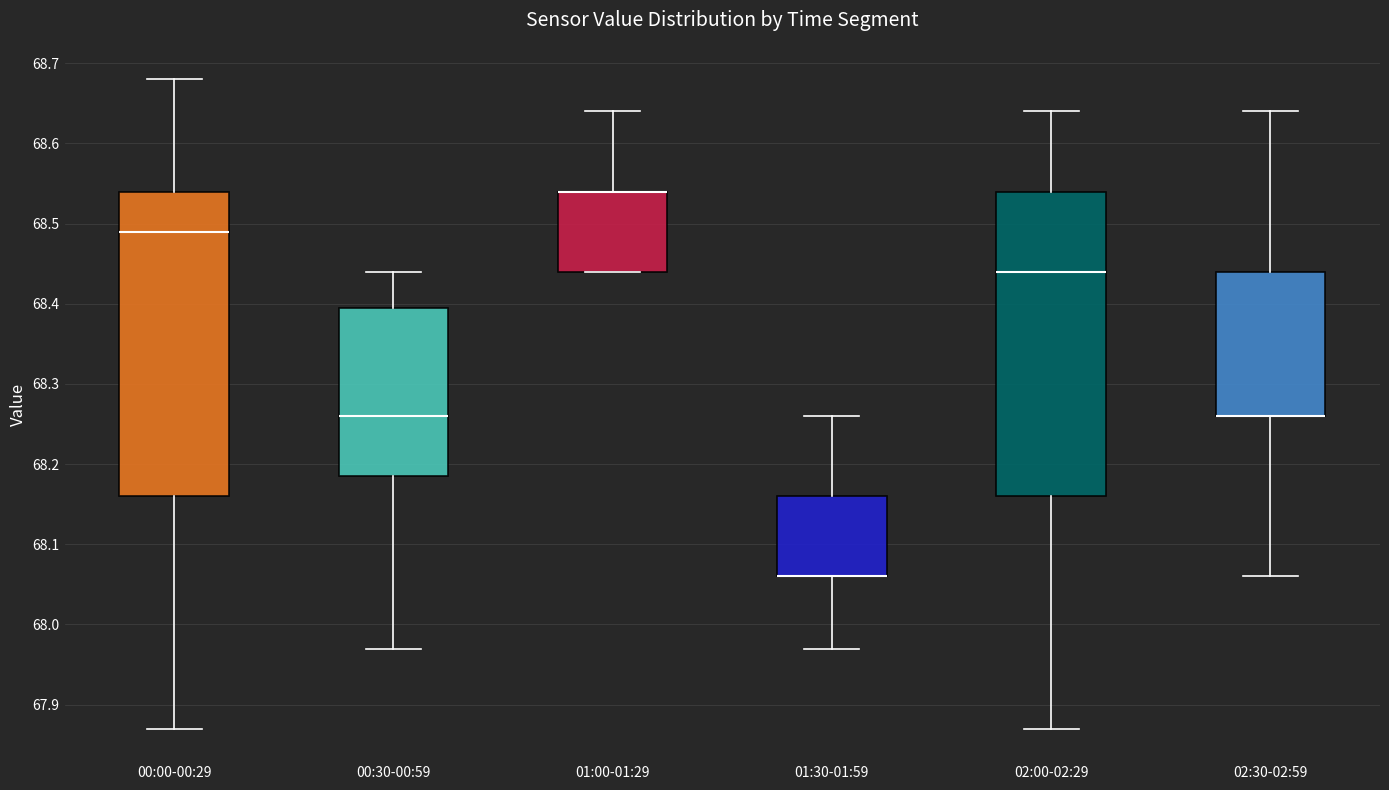

Reading left to right, read every box against the y-axis: the position of its median line, the range the box covers, and the ends of its whiskers. The values are not printed on the chart, so give them approximately, as read against the axis.

00:00-00:29: median 68.49, box 68.16 to 68.54, whiskers 67.87 to 68.68
00:30-00:59: median 68.26, box 68.19 to 68.40, whiskers 67.97 to 68.44
01:00-01:29: median 68.54 (drawn on the box's upper edge), box 68.44 to 68.54, whiskers 68.44 to 68.64
01:30-01:59: median 68.06 (drawn on the box's lower edge), box 68.06 to 68.16, whiskers 67.97 to 68.26
02:00-02:29: median 68.44, box 68.16 to 68.54, whiskers 67.87 to 68.64
02:30-02:59: median 68.26 (drawn on the box's lower edge), box 68.26 to 68.44, whiskers 68.06 to 68.64